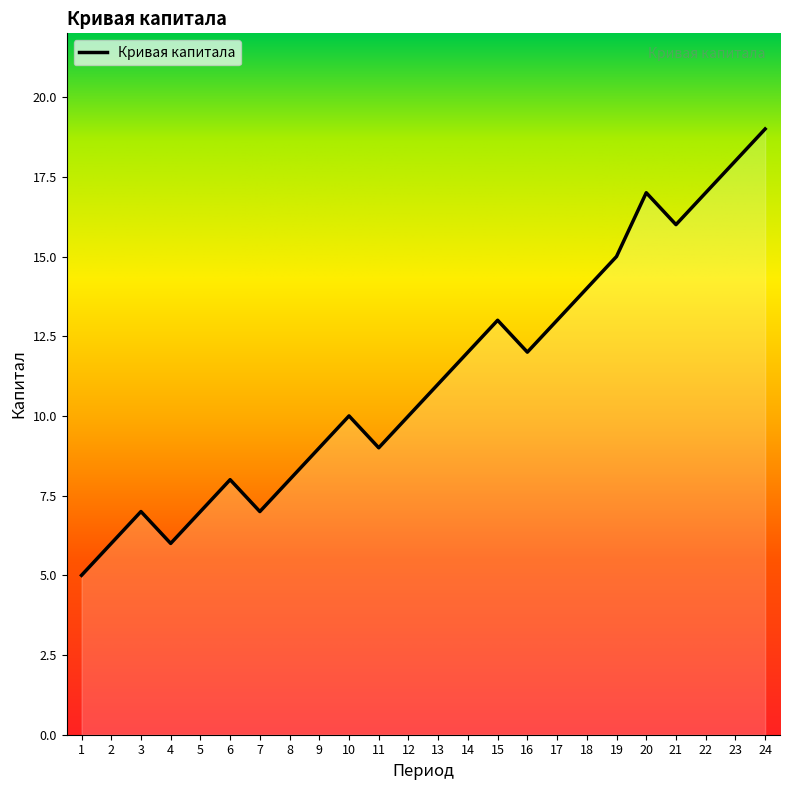

Count the number of categories in the chart.

24